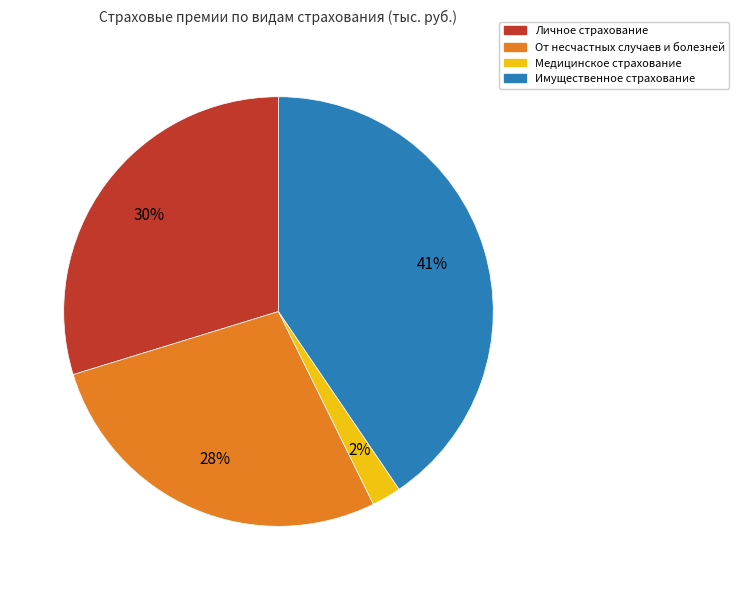

Rank the categories by value from highest to lowest.

Имущественное страхование, Личное страхование, От несчастных случаев и болезней, Медицинское страхование